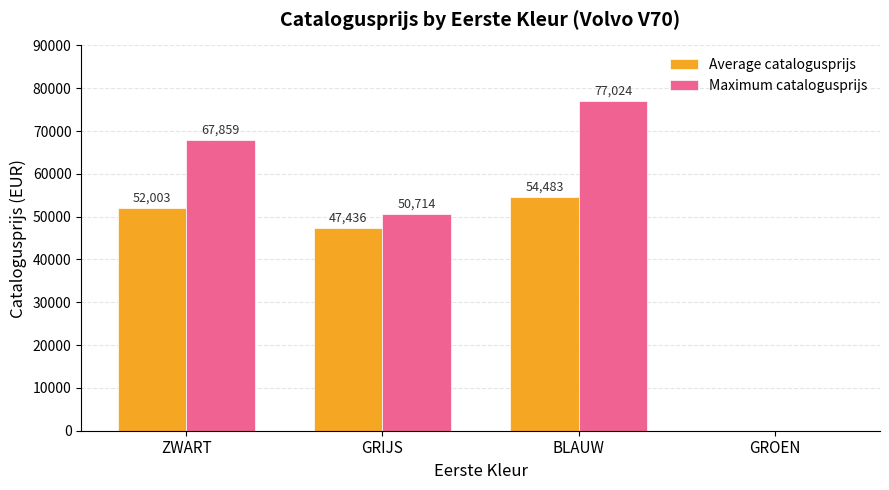

How many positive values does the Average catalogusprijs series have?

3